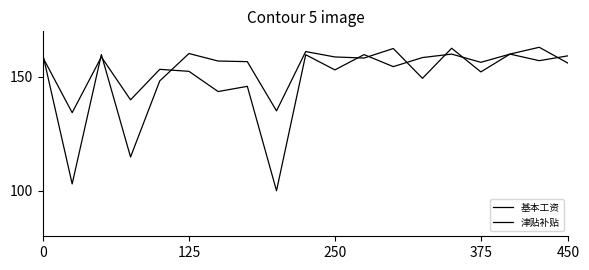

Which series has the largest range (max minus min)?

基本工资